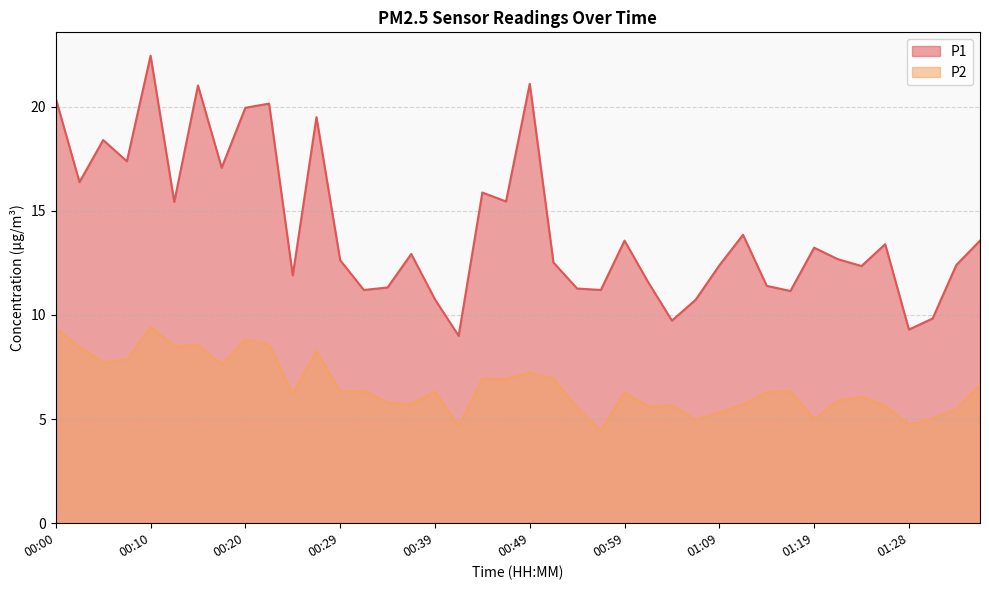

What is the total value across all series at 01:06?

15.7